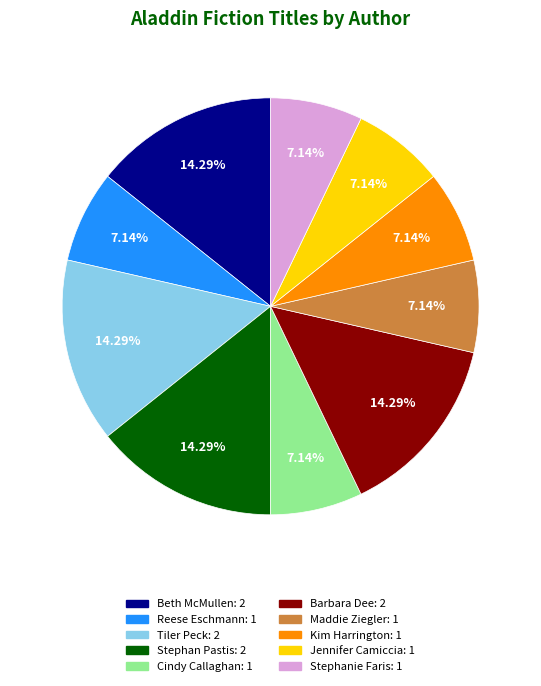

Does Reese Eschmann account for over 50% of the chart?

No